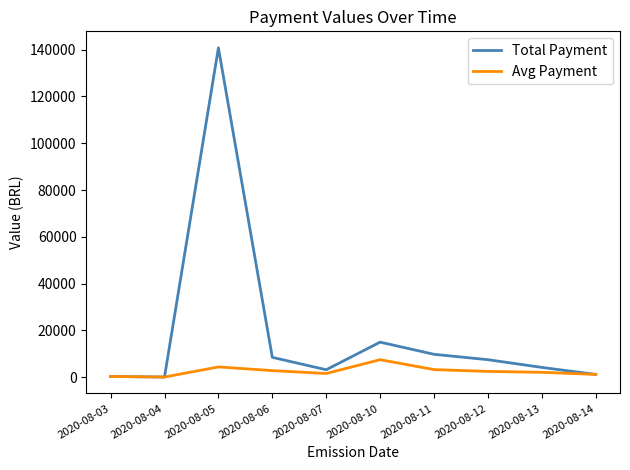

Which series has the widest spread of values?

Total Payment